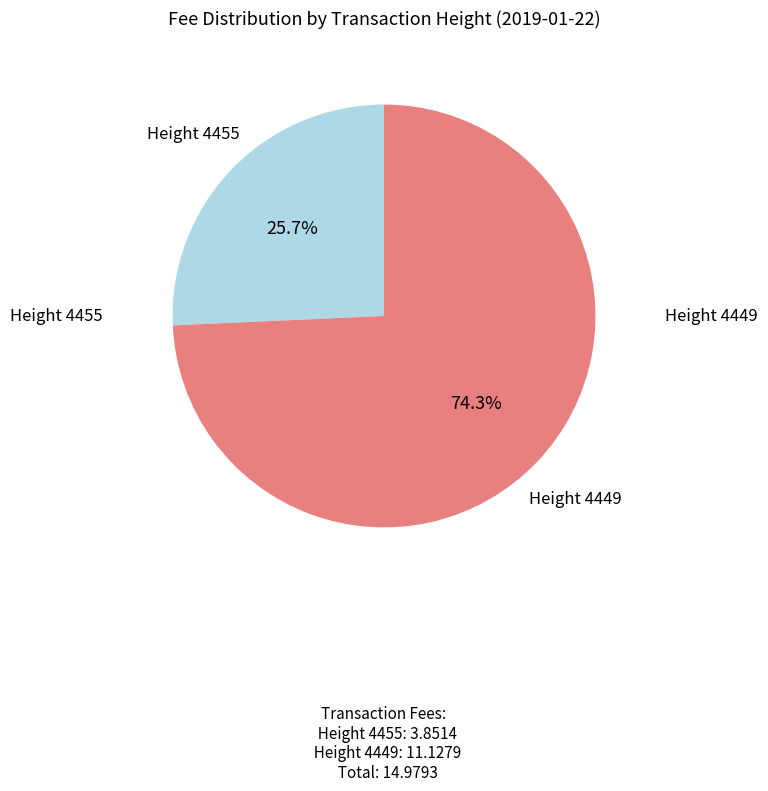

Is there a majority slice in this chart?

Yes